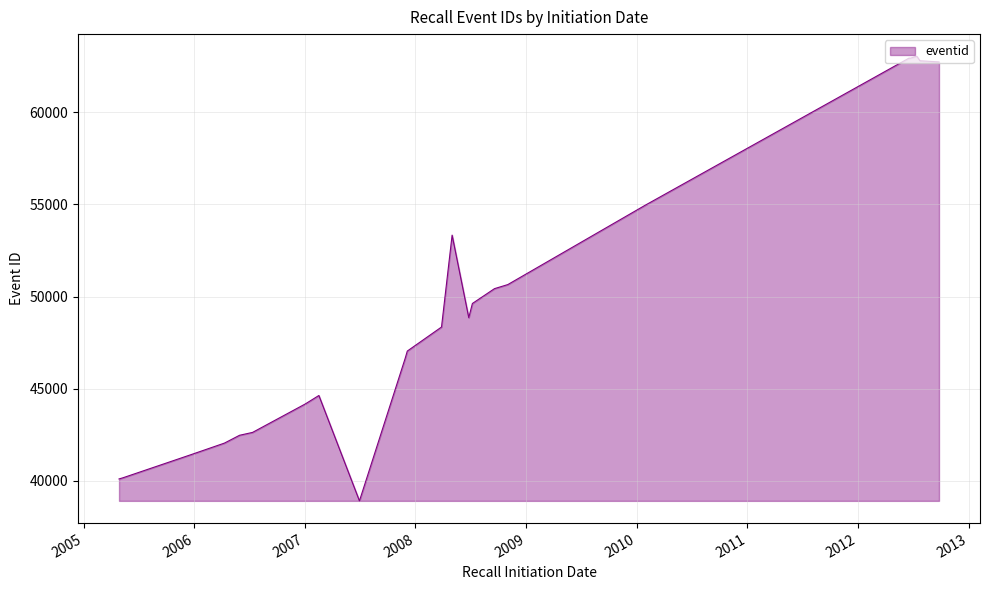

What is the smallest value displayed?

38917